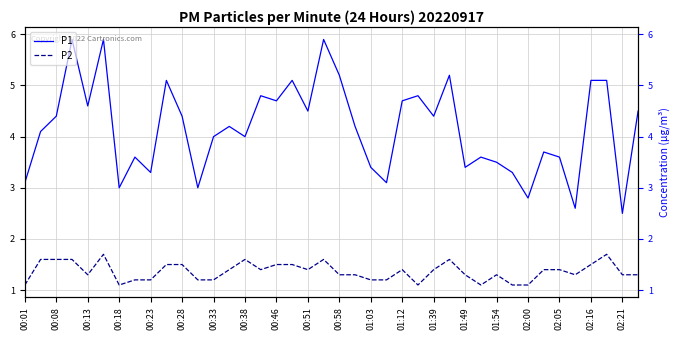

What is the difference between the maximum and minimum values in the P2 series?

0.6